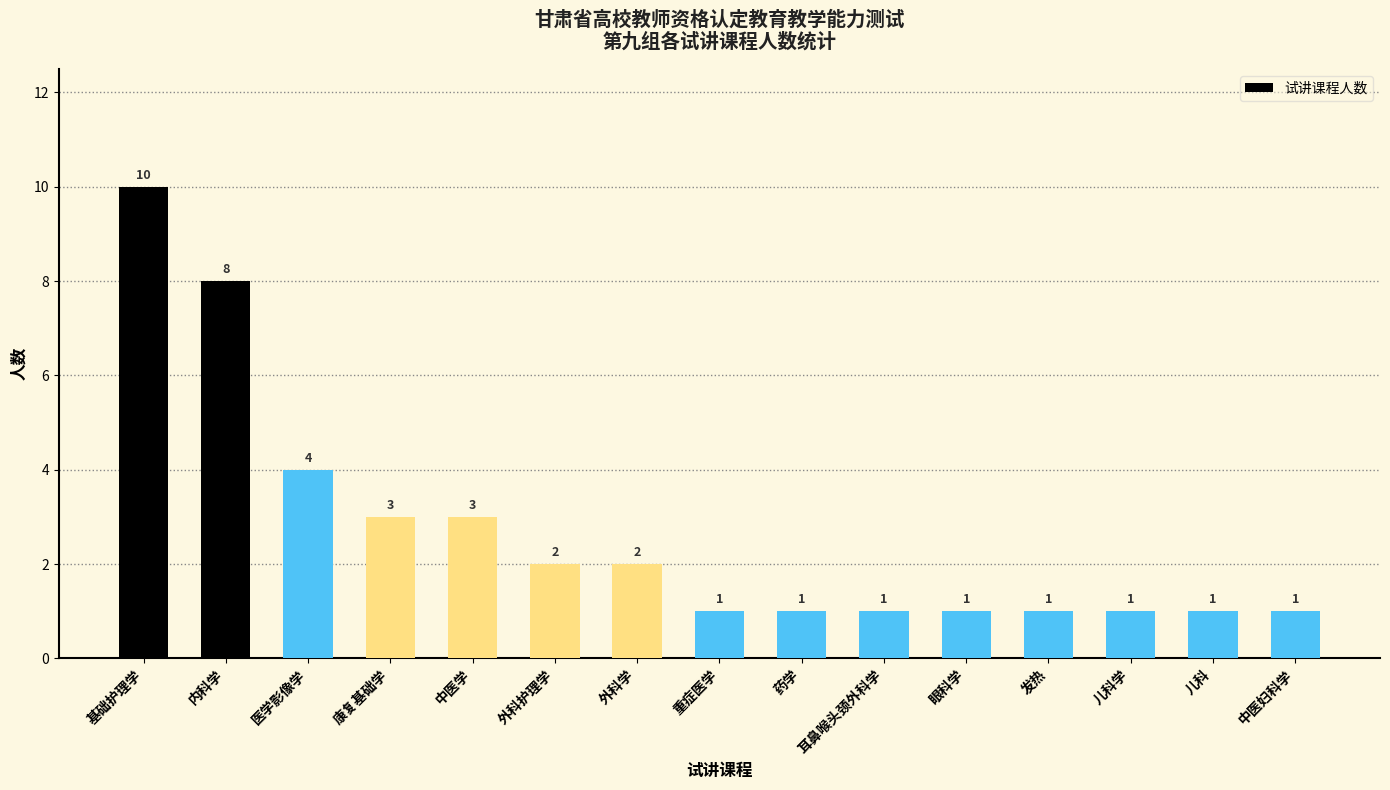

What is the difference between the values at 外科学 and 儿科学?

1